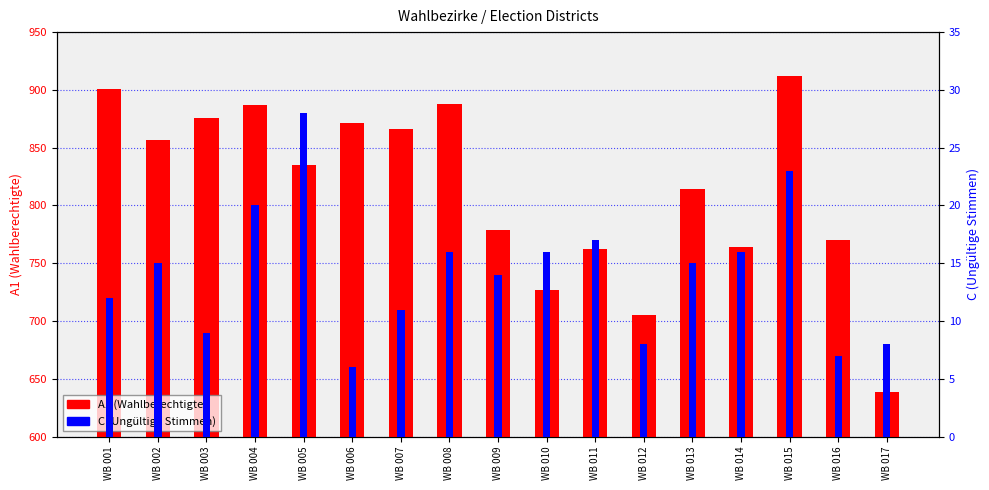

The A1 (Wahlberechtigte) series shows 888 at WB 008. True or false?

True